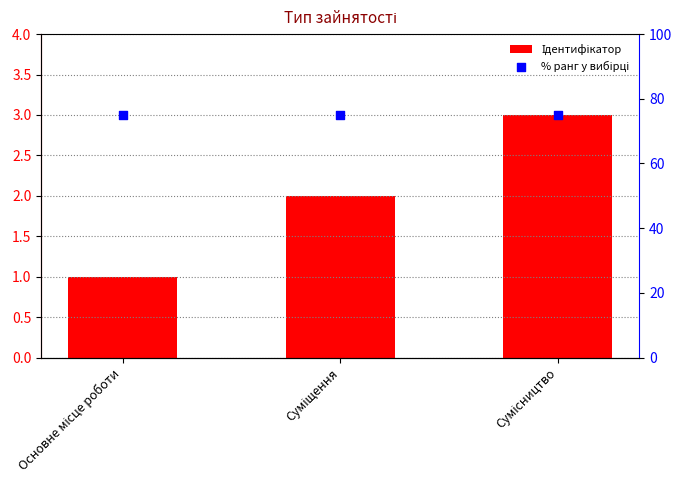

Which series reaches the minimum Y coordinate?

Ідентифікатор